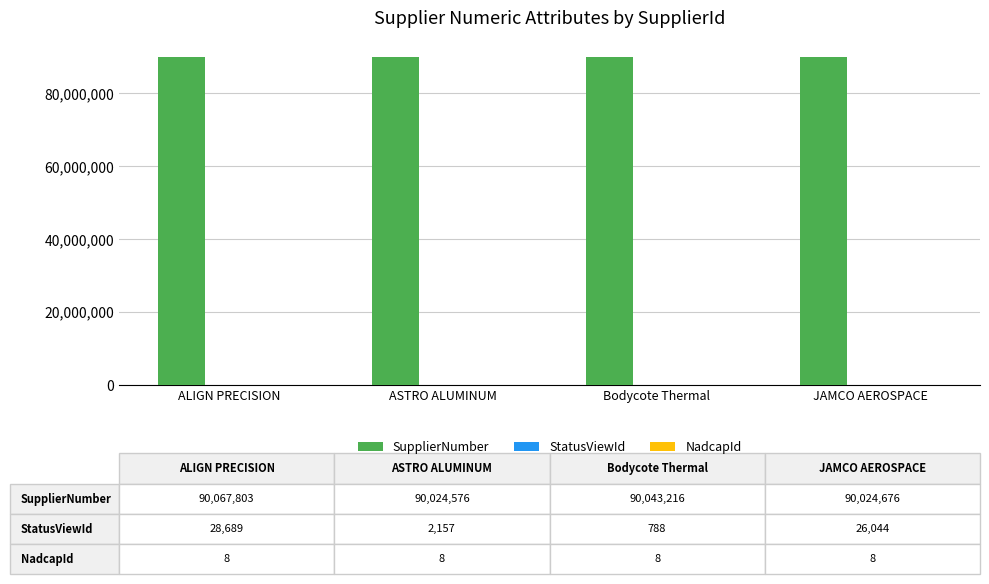

Which series has the largest total across all categories?

SupplierNumber